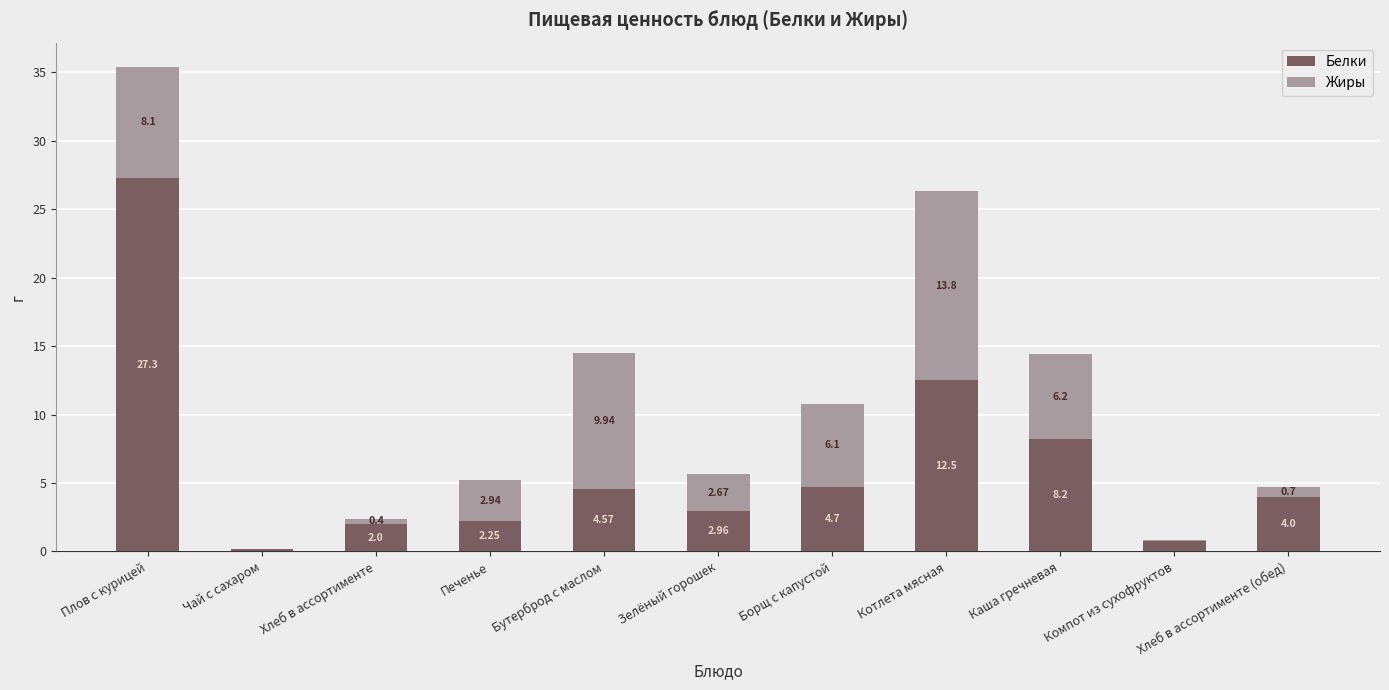

What is the sum of the Белки values at Котлета мясная and Хлеб в ассортименте (обед)?

16.5